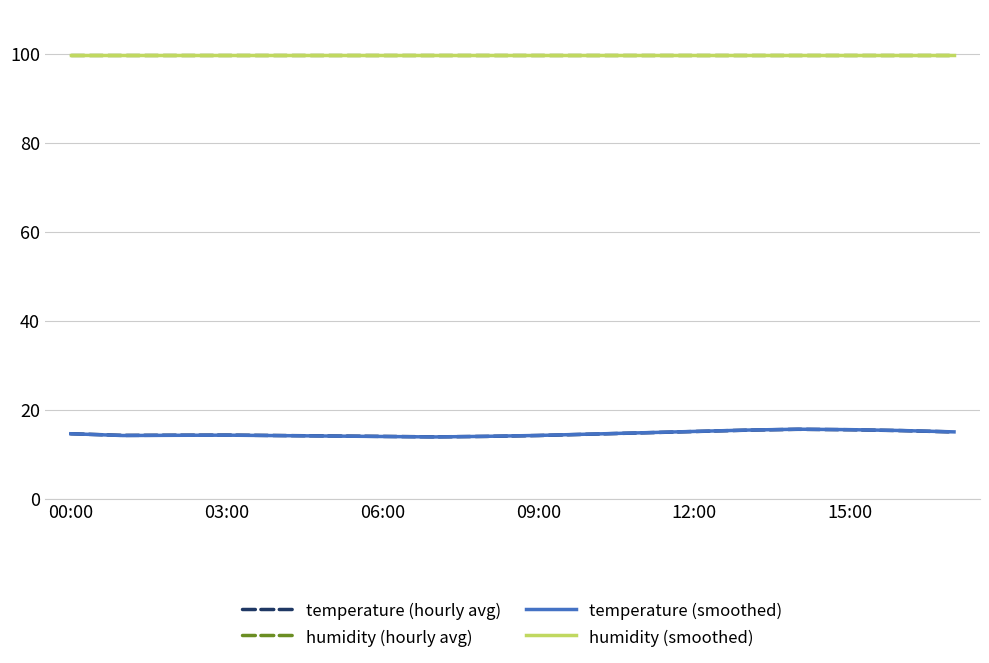

Does the chart display data point markers on the line(s)?

No